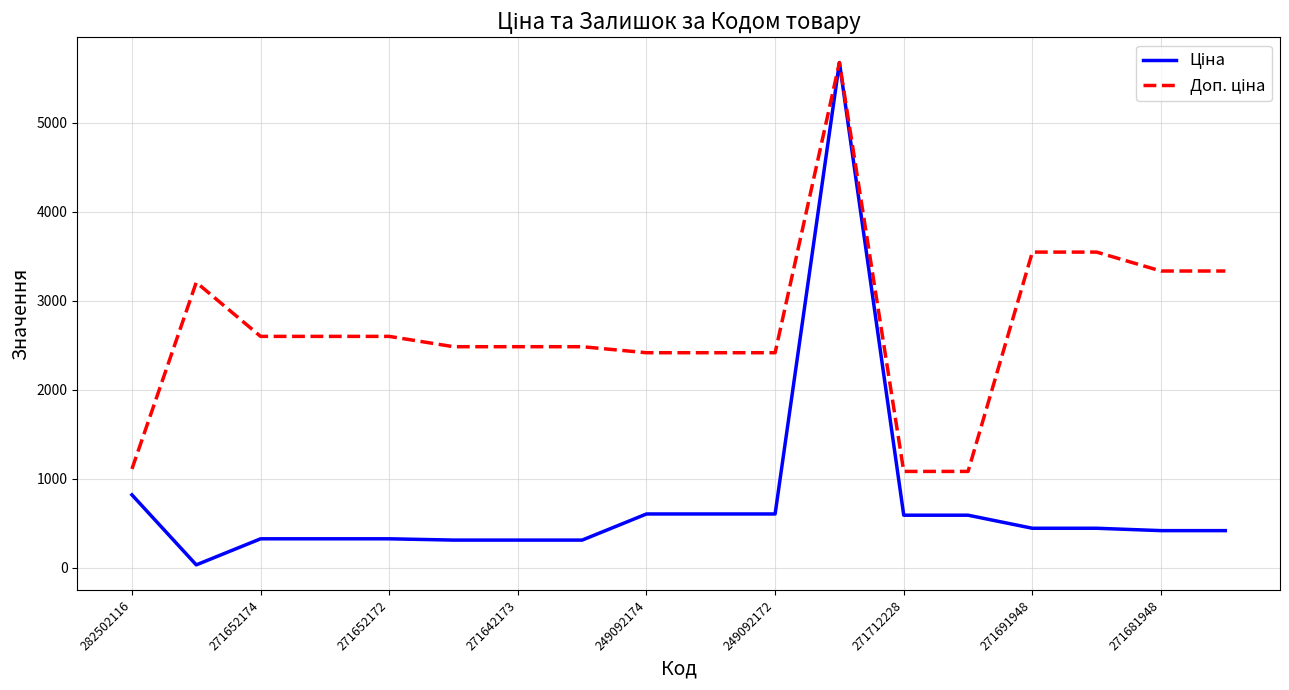

What is the maximum value shown in the chart?

5673.8